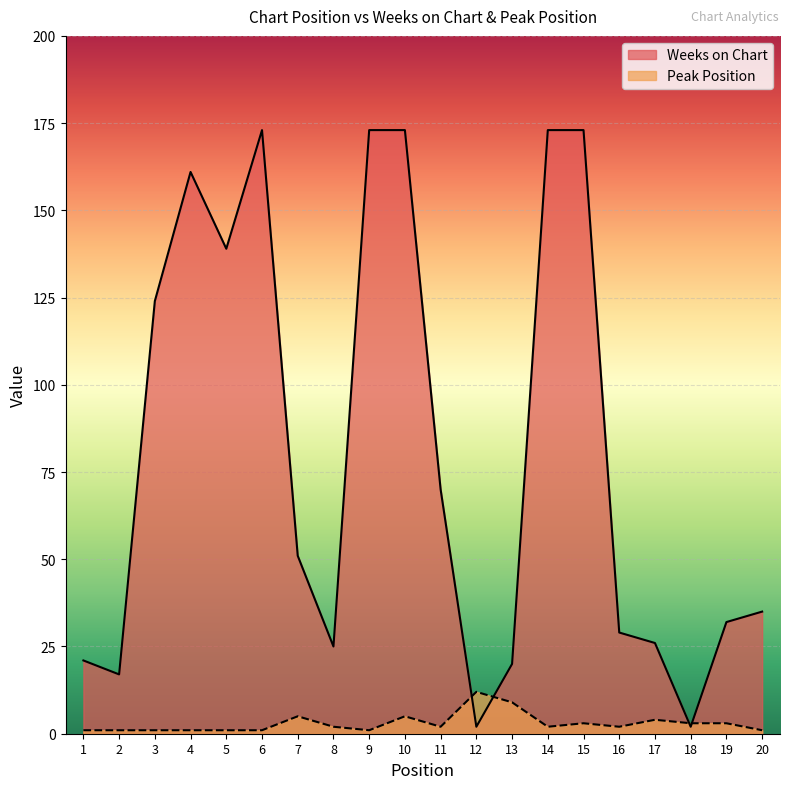

True or false: Peak Position has a value of 3 at 19.

True